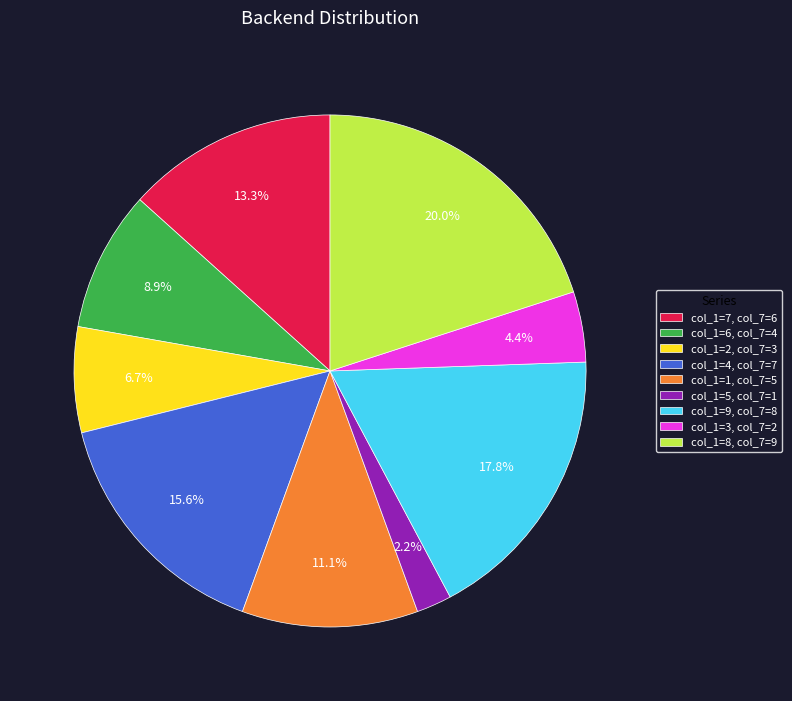

Is there any slice that represents more than half of the pie?

No